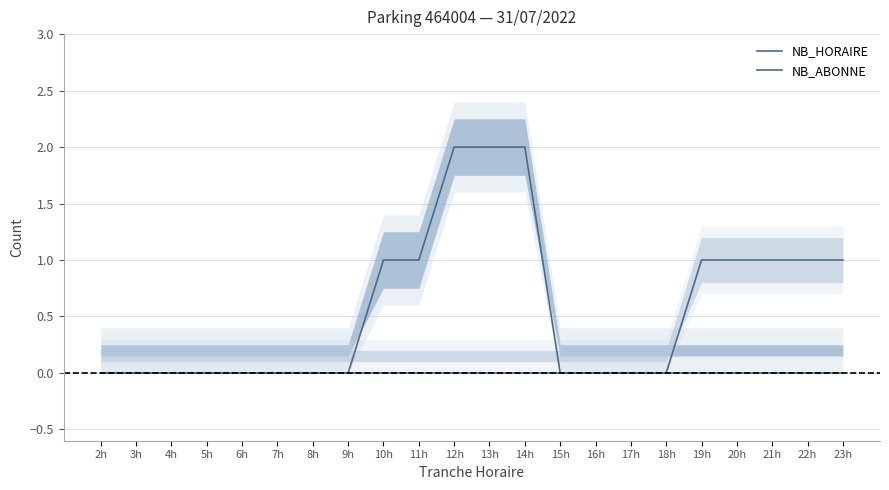

Which category has the lowest value in the NB_ABONNE series?

2h